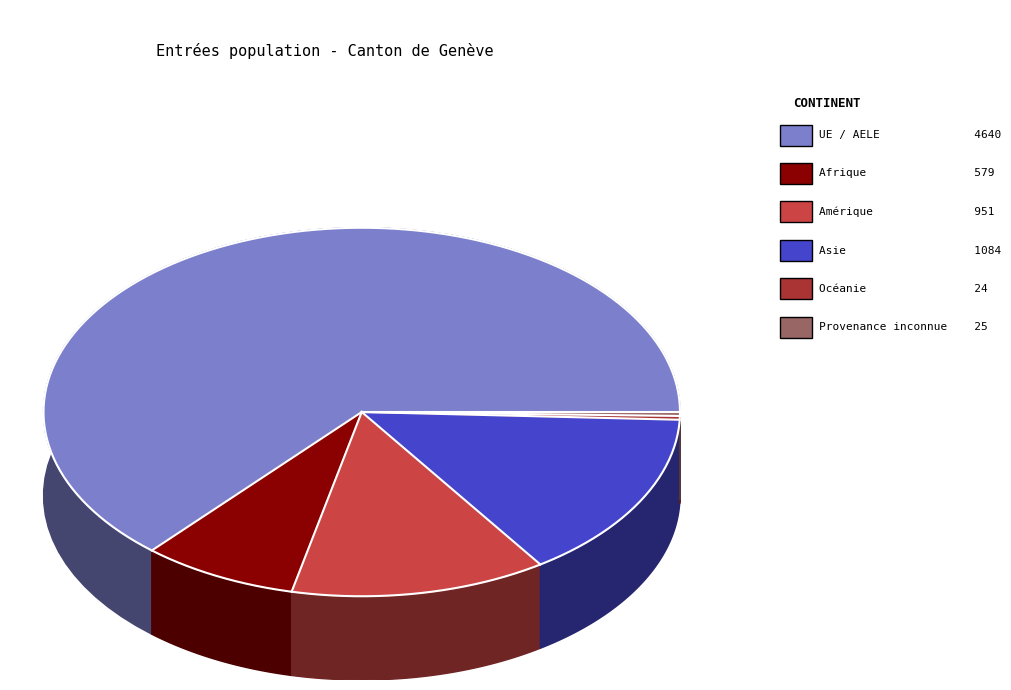

What is the change in value from Afrique to Amérique?

+372